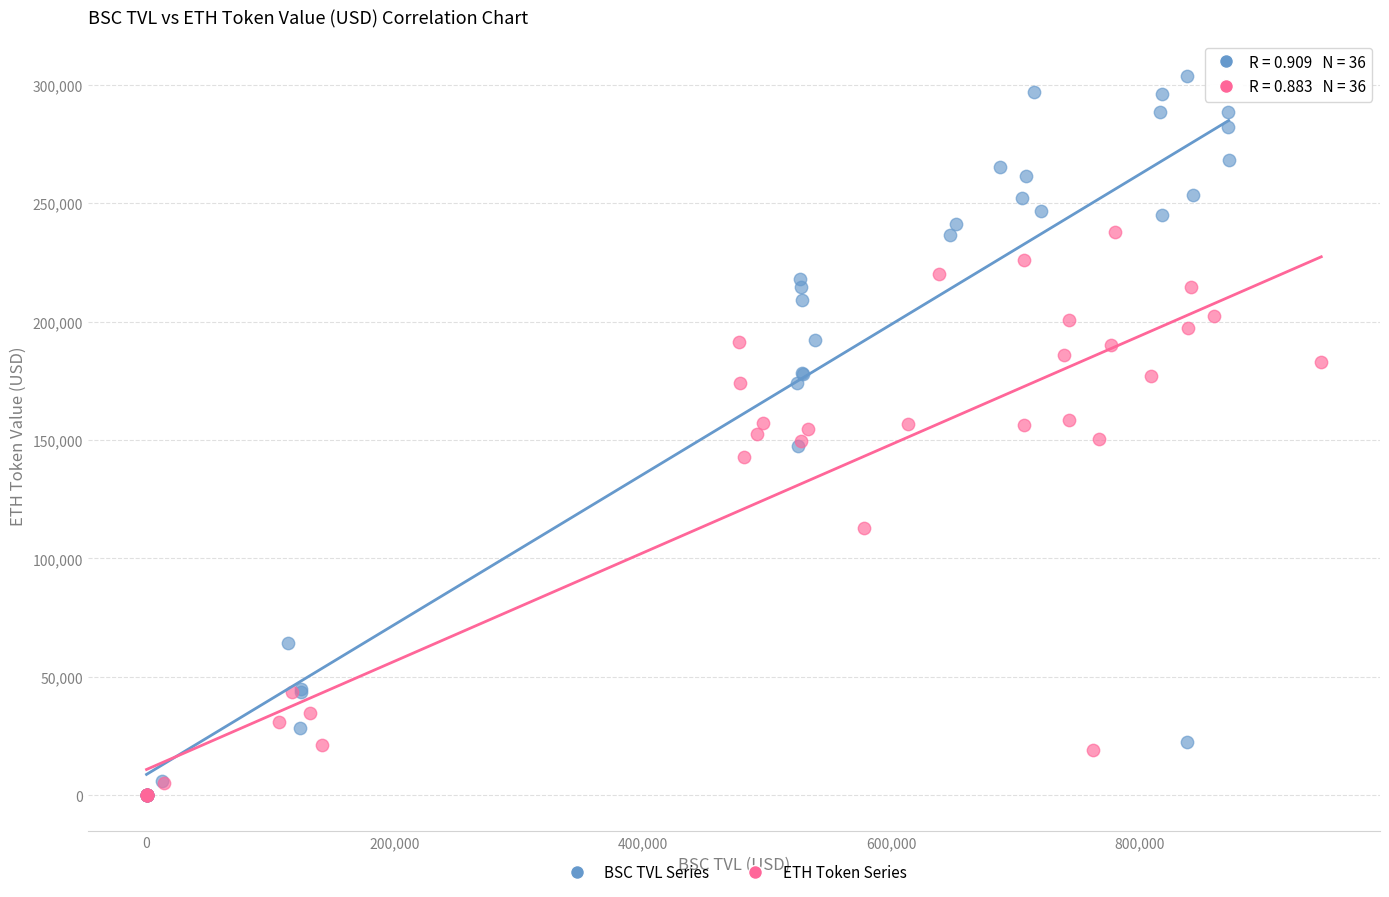

Which series has the widest spread of Y values?

BSC TVL Series